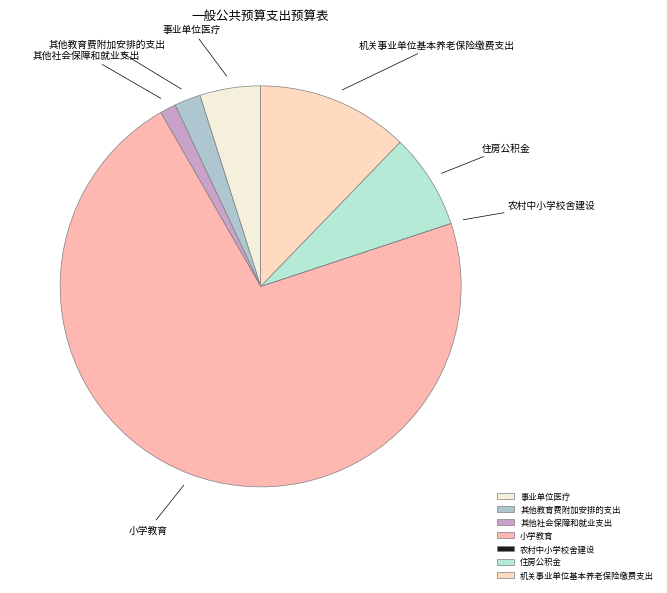

Which category has the biggest portion of the pie?

小学教育